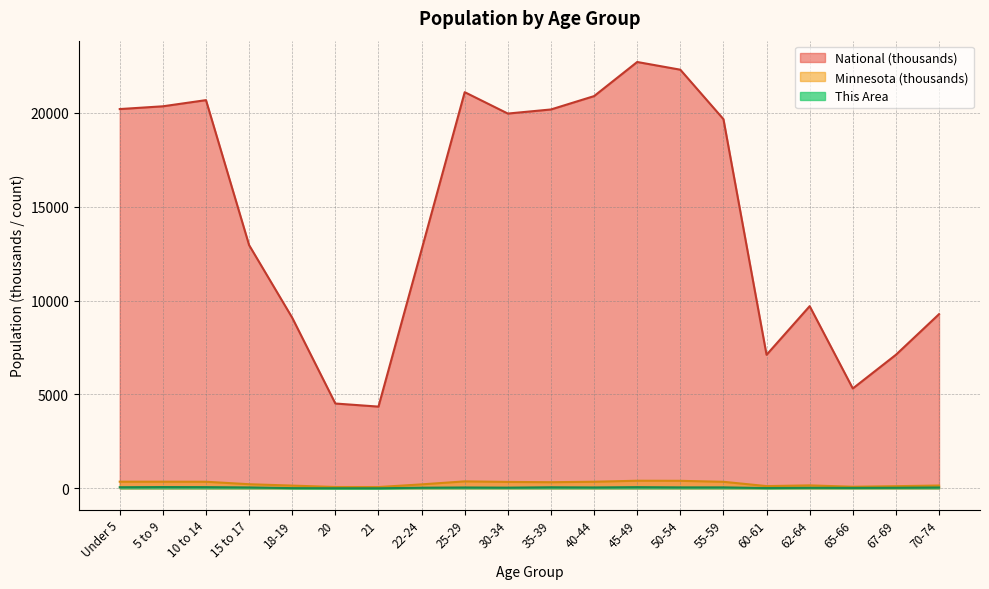

List the series in order of their peak value, highest first.

National (thousands), Minnesota (thousands), This Area